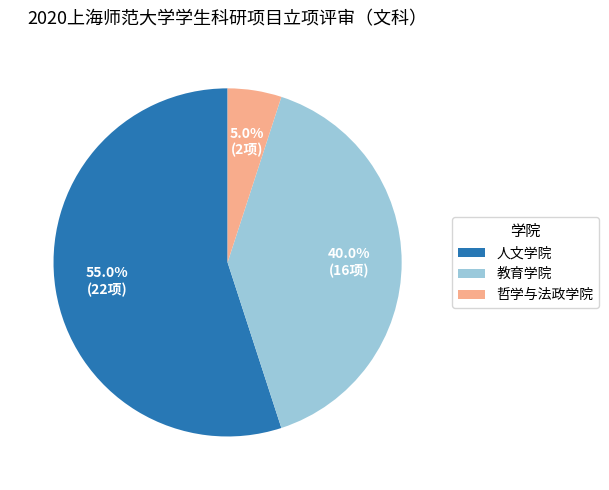

How many slices are in this pie chart?

3